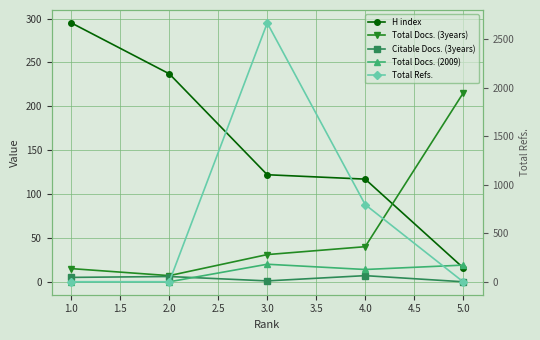

How many positive values does the Total Docs. (2009) series have?

3